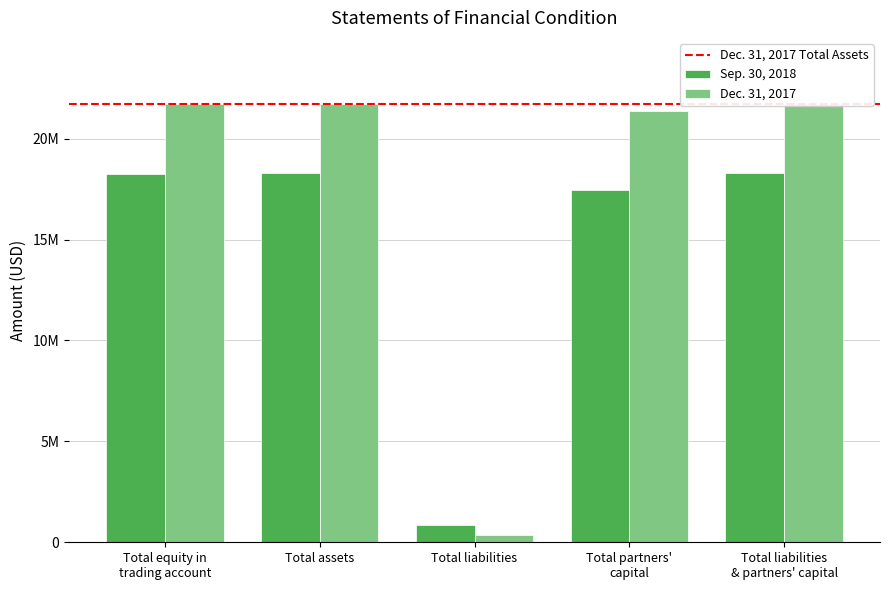

What is the difference between the Sep. 30, 2018 values at Total liabilities
& partners' capital and Total liabilities?

17451776